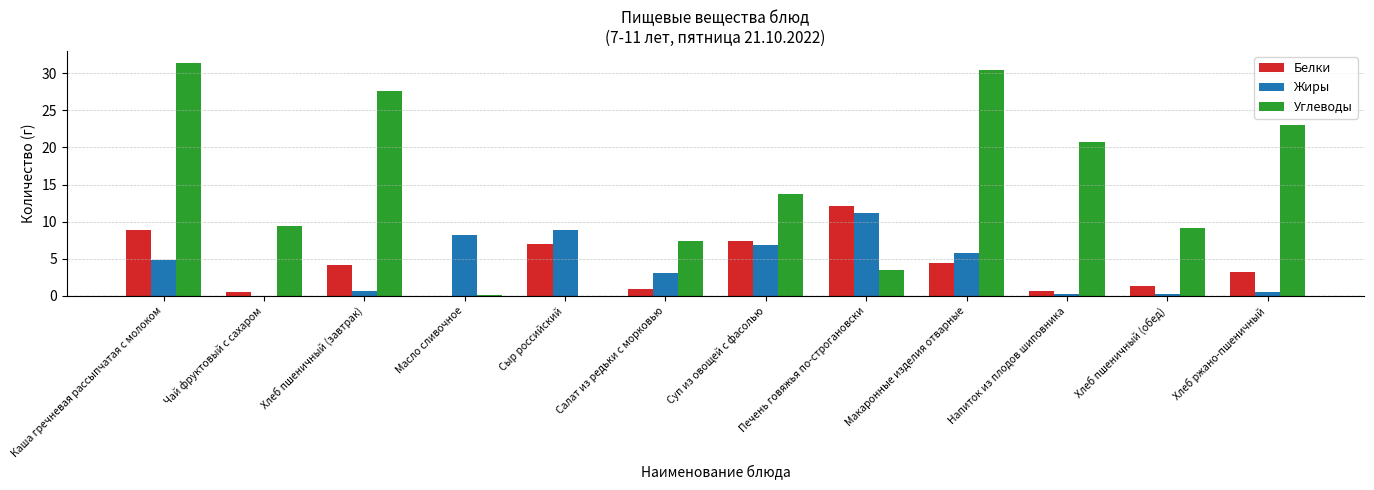

At which label does Жиры first exceed 4?

Каша гречневая рассыпчатая с молоком